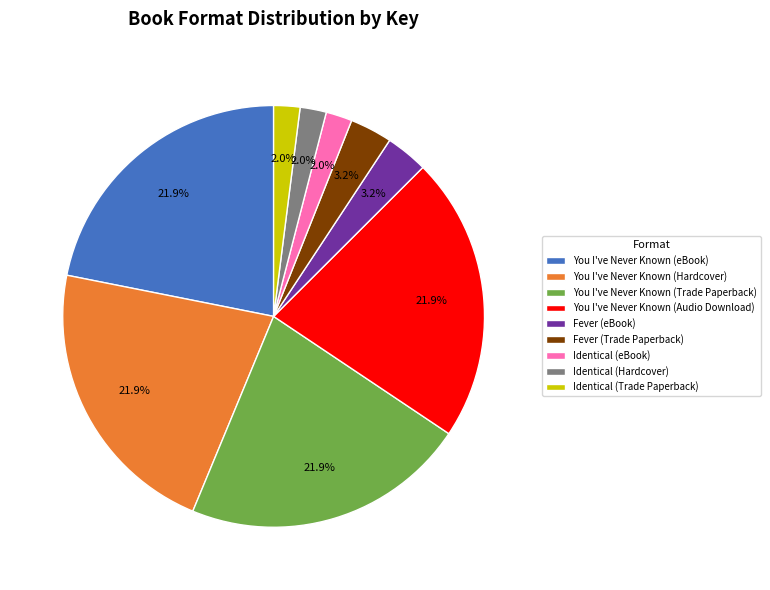

Is there a majority slice in this chart?

No